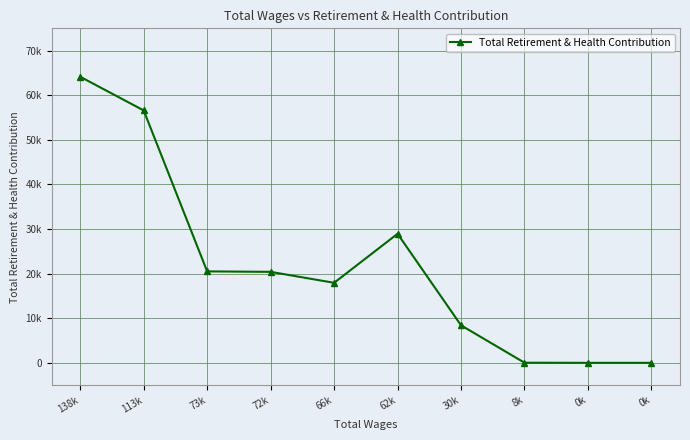

Reading left to right, transcribe all the data shown in this chart.

138k=64141	113k=56593	73k=20502	72k=20399	66k=17939	62k=28933	30k=8409	8k=24	0k=0	0k=0